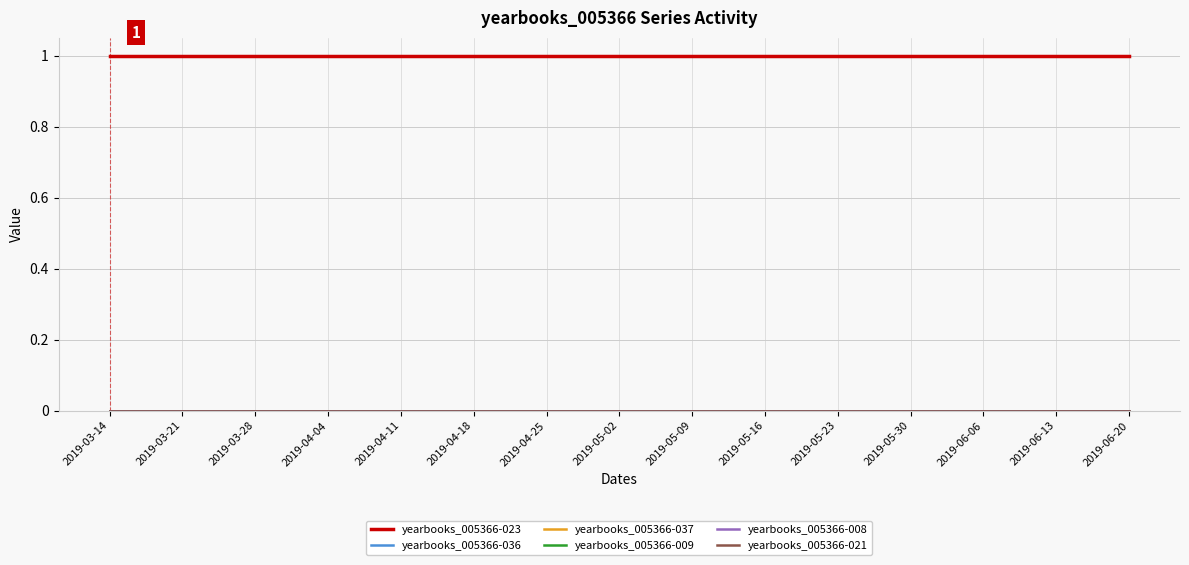

Reading left to right, what are all the values shown in this chart?

yearbooks_005366-023: 1	1	1	1	1	1	1	1	1	1	1	1	1	1	1
yearbooks_005366-036: 0	0	0	0	0	0	0	0	0	0	0	0	0	0	0
yearbooks_005366-037: 0	0	0	0	0	0	0	0	0	0	0	0	0	0	0
yearbooks_005366-009: 0	0	0	0	0	0	0	0	0	0	0	0	0	0	0
yearbooks_005366-008: 0	0	0	0	0	0	0	0	0	0	0	0	0	0	0
yearbooks_005366-021: 0	0	0	0	0	0	0	0	0	0	0	0	0	0	0